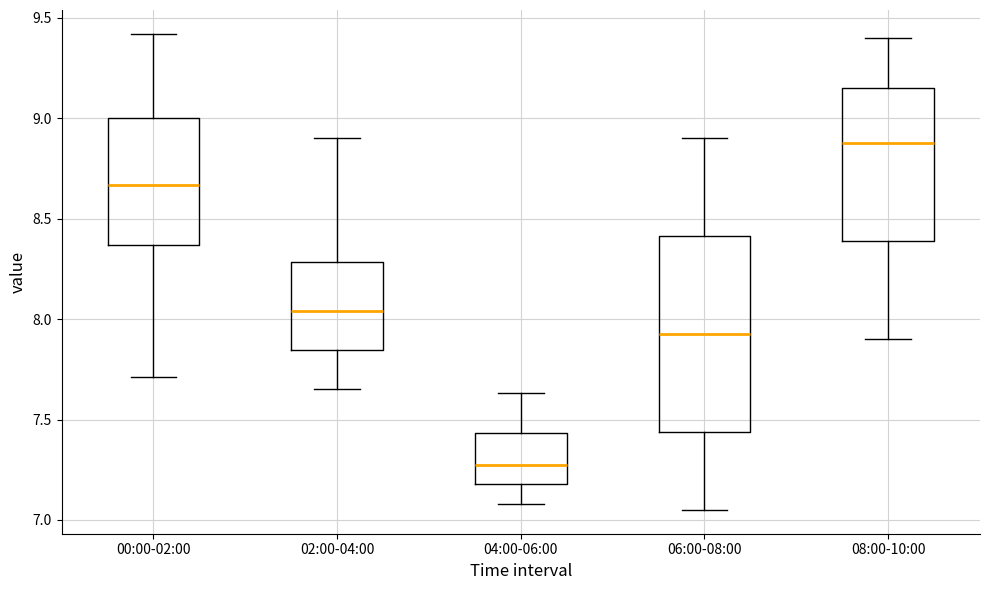

Reading left to right, read every box against the y-axis: the position of its median line, the range the box covers, and the ends of its whiskers. The values are not printed on the chart, so give them approximately, as read against the axis.

00:00-02:00: median 8.65, box 8.35 to 9.00, whiskers 7.70 to 9.40
02:00-04:00: median 8.05, box 7.85 to 8.30, whiskers 7.65 to 8.90
04:00-06:00: median 7.30, box 7.20 to 7.45, whiskers 7.10 to 7.65
06:00-08:00: median 7.95, box 7.45 to 8.40, whiskers 7.05 to 8.90
08:00-10:00: median 8.90, box 8.40 to 9.15, whiskers 7.90 to 9.40